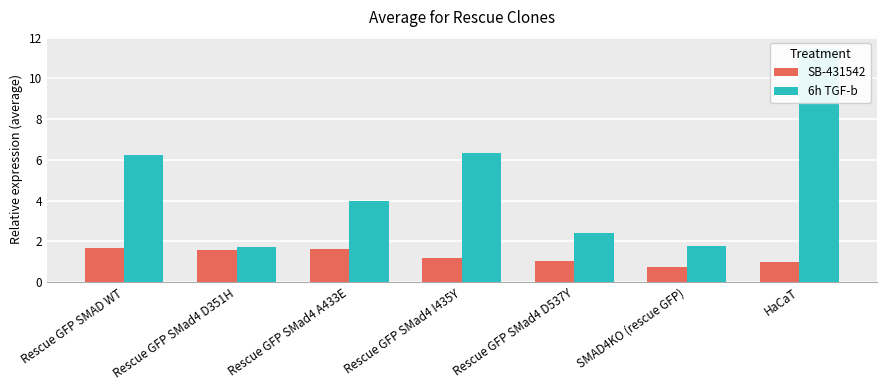

What is the value of the SB-431542 bar at the 2nd from the left?

1.6